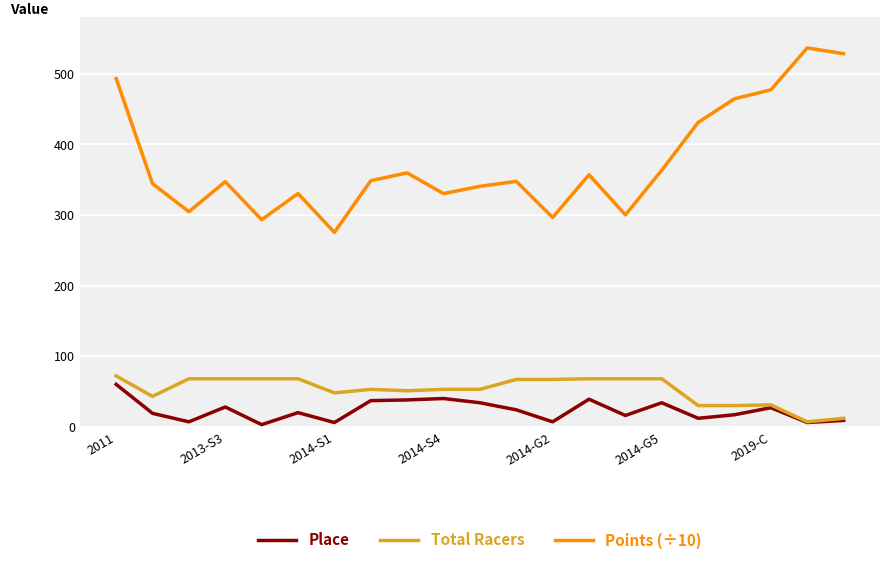

In Points (÷10), how many points are higher than both neighbors (excluding endpoints)?

6